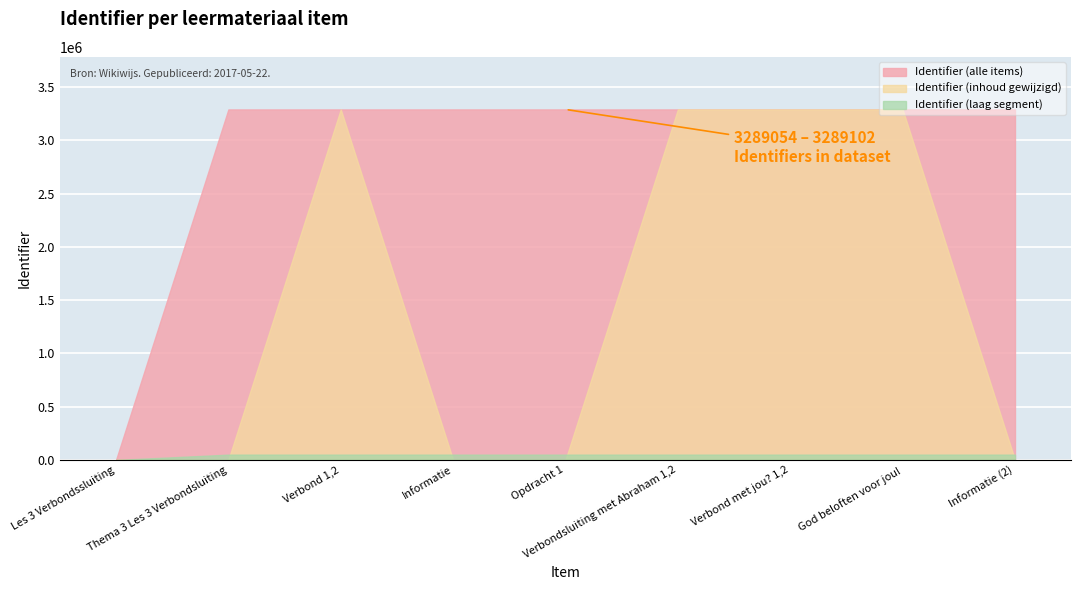

Approximately how many times larger is the value at Verbondsluiting met Abraham 1,2 compared to Thema 3 Les 3 Verbondsluiting?

1.0